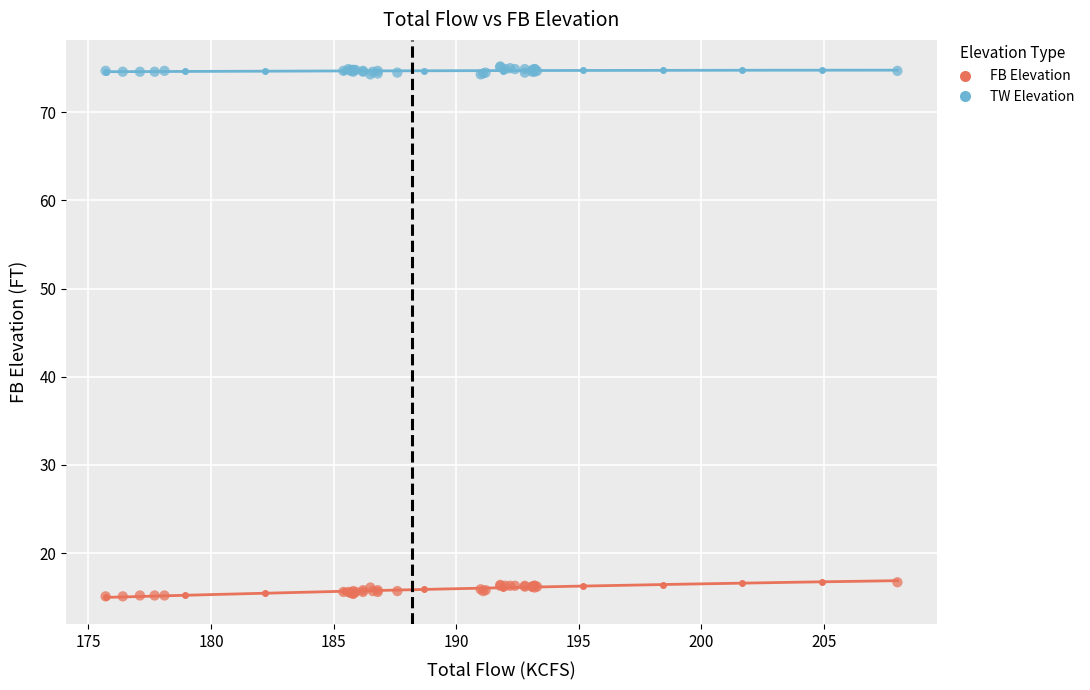

Which series reaches the minimum Y coordinate?

FB Elevation